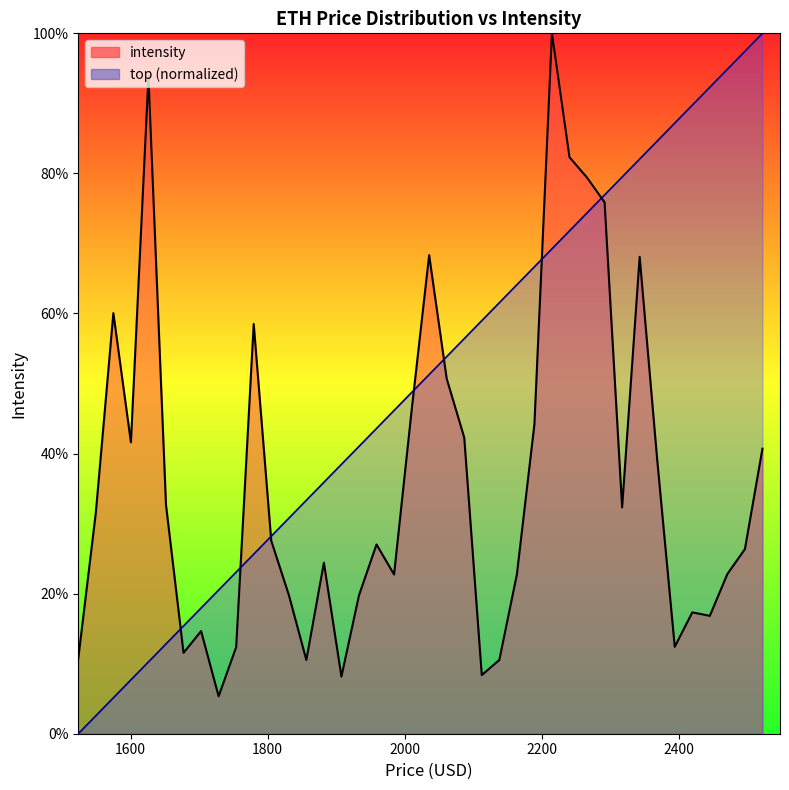

What is the sum of all values?

14.4